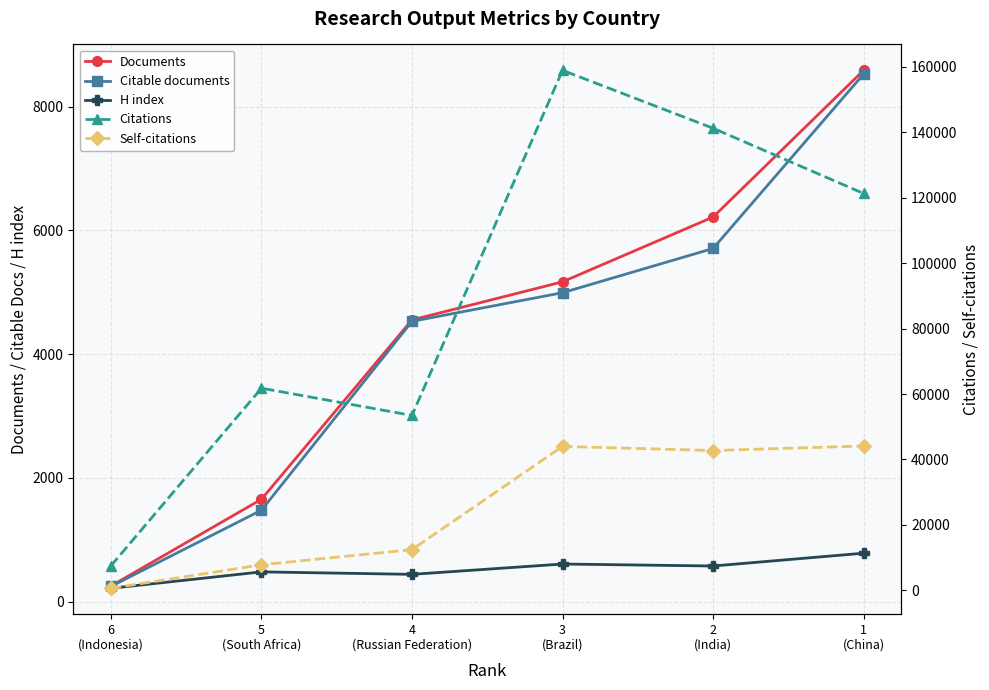

What is the total value across all series at 1
(China)?

183282